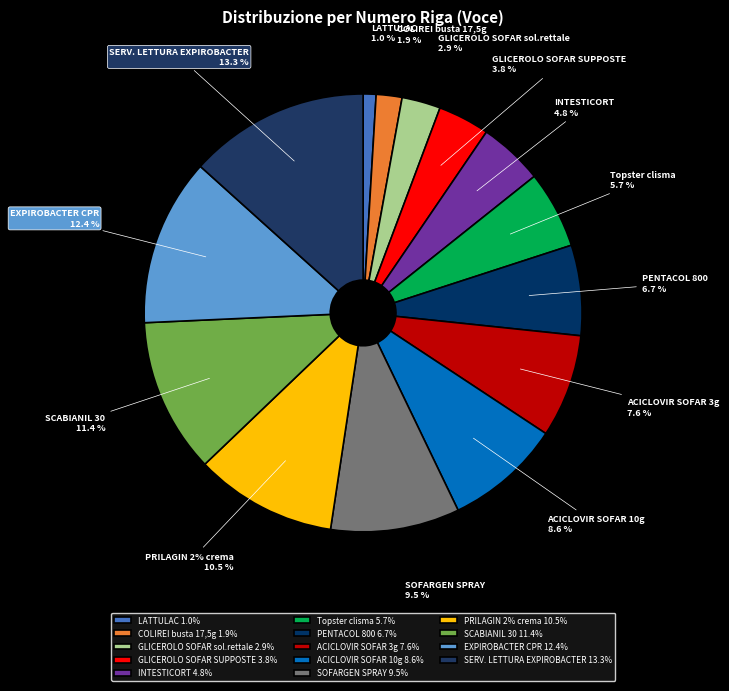

How many segments does this pie chart have?

14